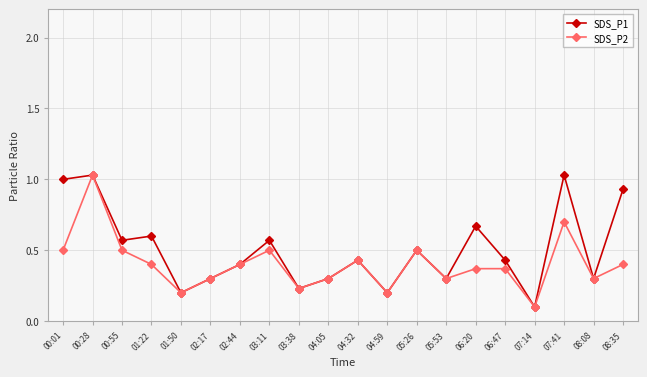

What is the label of the 15th point from the left?

06:20